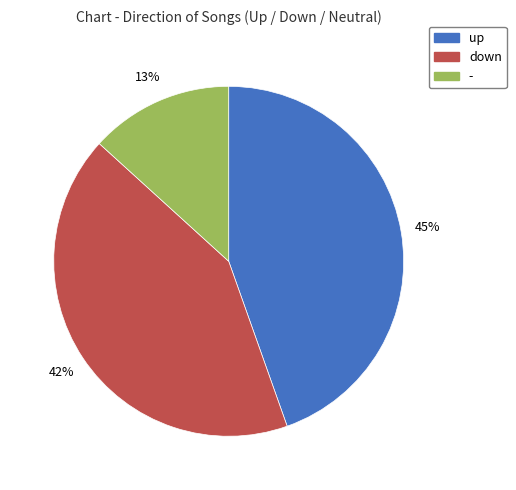

Count the number of slices in the pie.

3